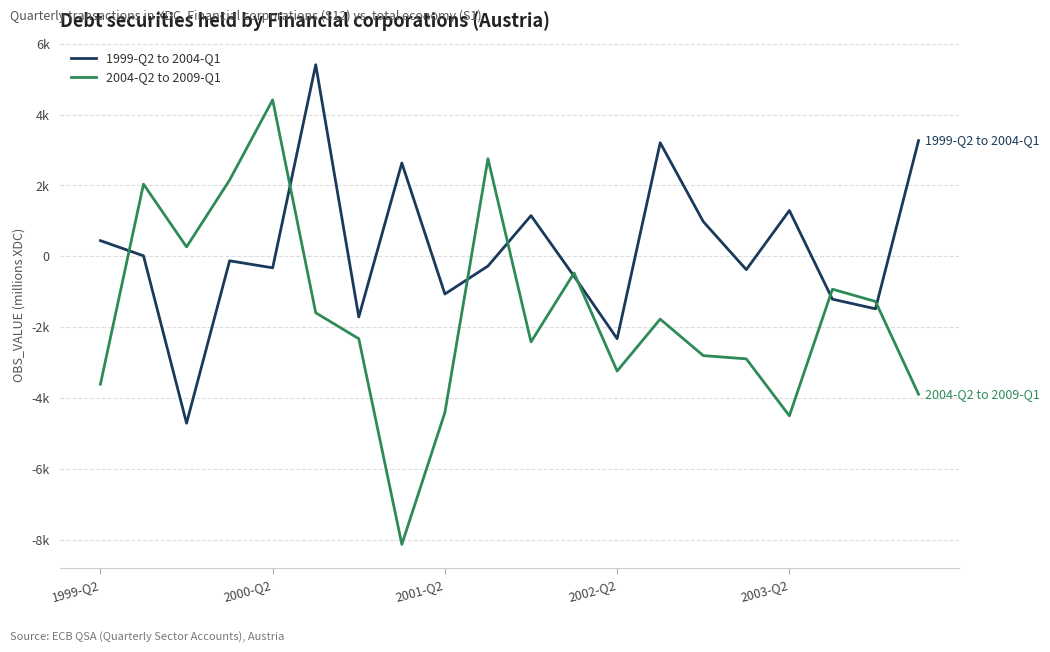

In 1999-Q2 to 2004-Q1, how many points are higher than both neighbors (excluding endpoints)?

6